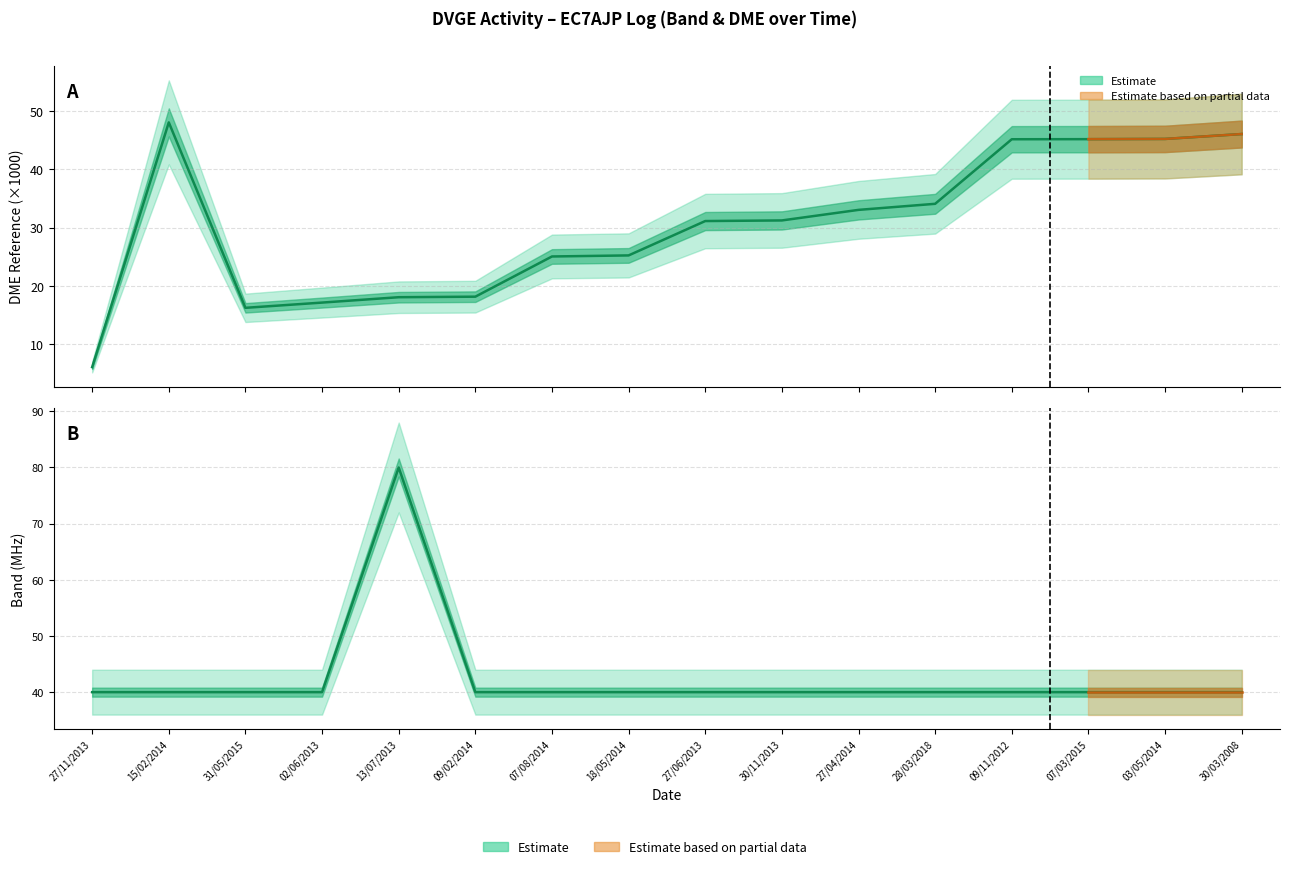

Where is BANDA nearest to the value 60?

27/11/2013